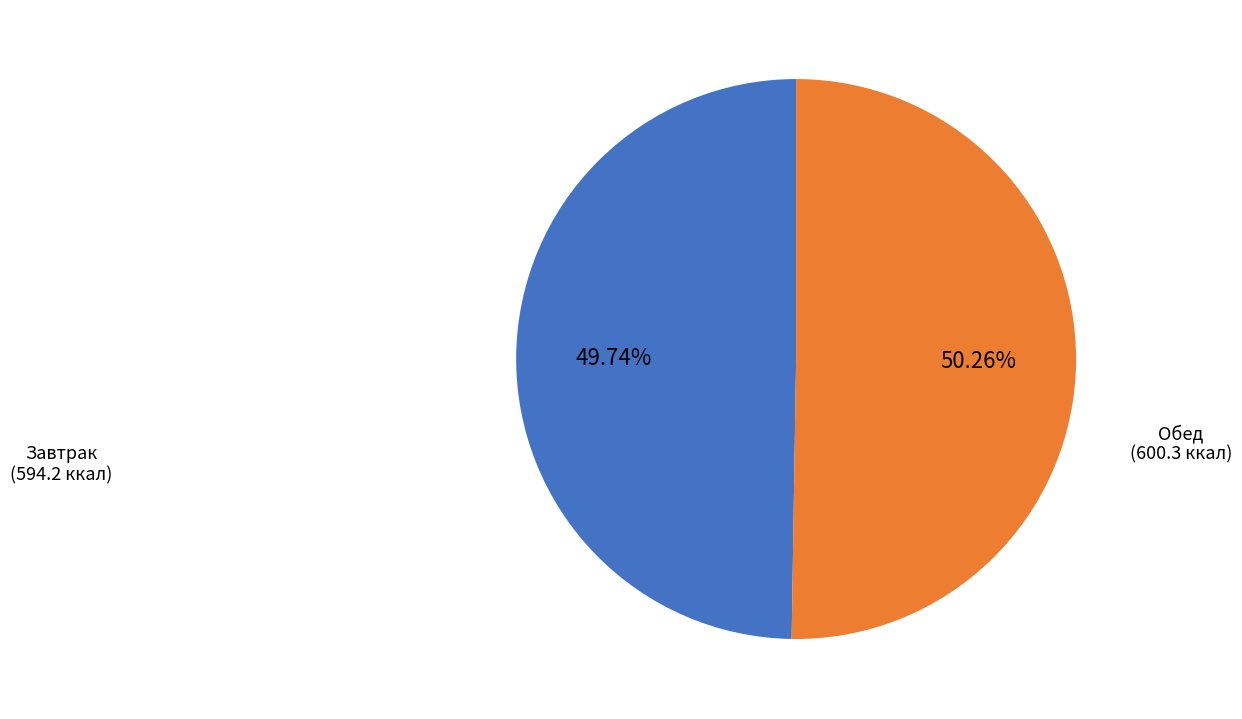

Is there a majority slice in this chart?

Yes